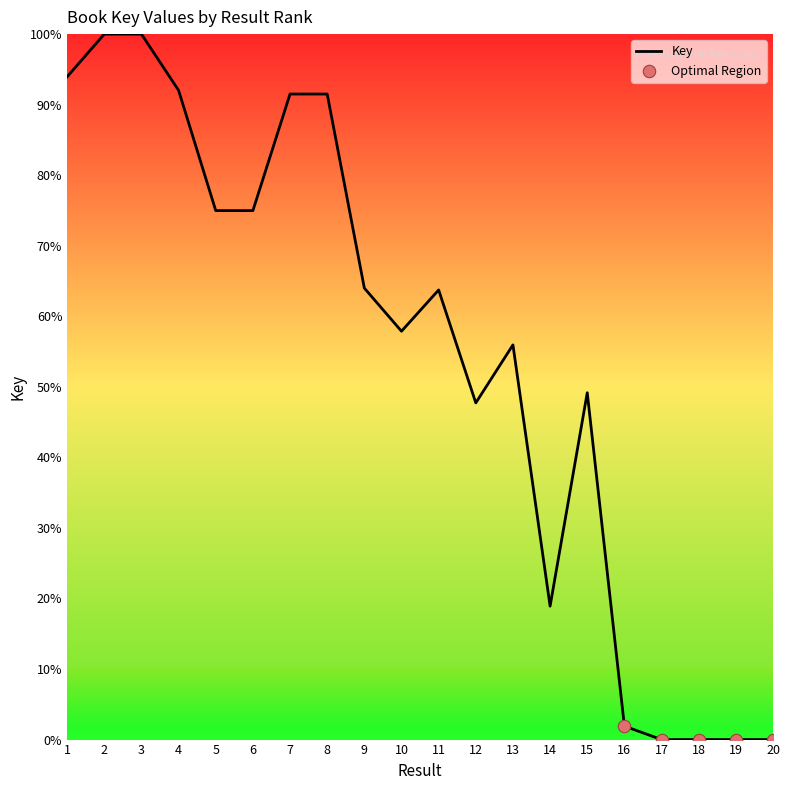

What is the ratio of the value at 8 to the value at 5?

1.2